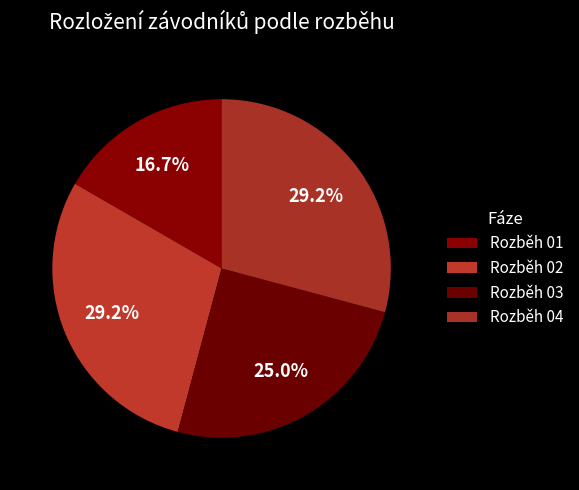

To the nearest percent, what portion does Rozběh 02 represent?

29%